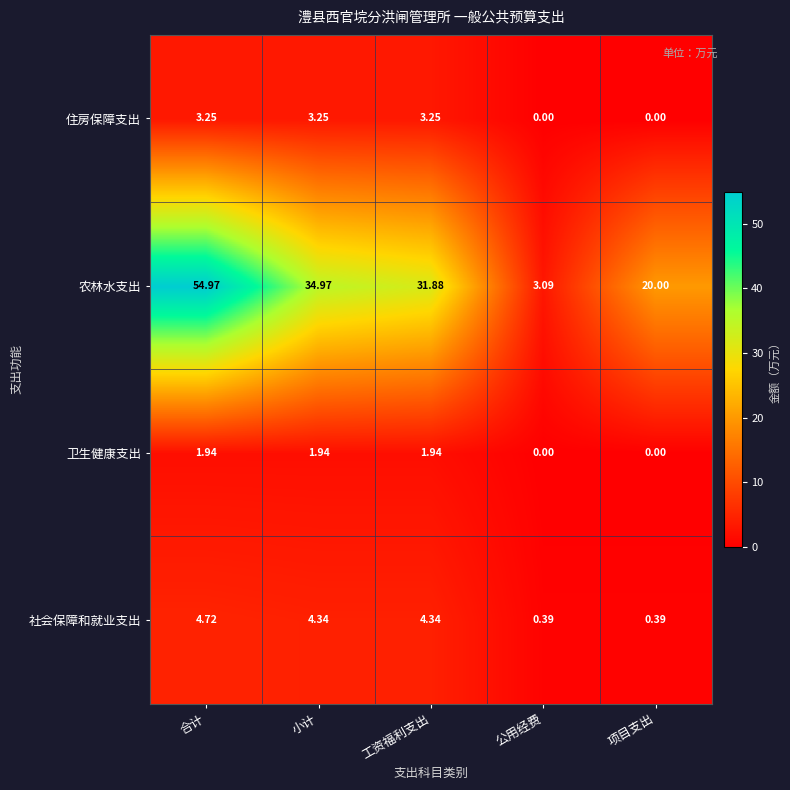

Where does the 住房保障支出 series first go above 3?

合计